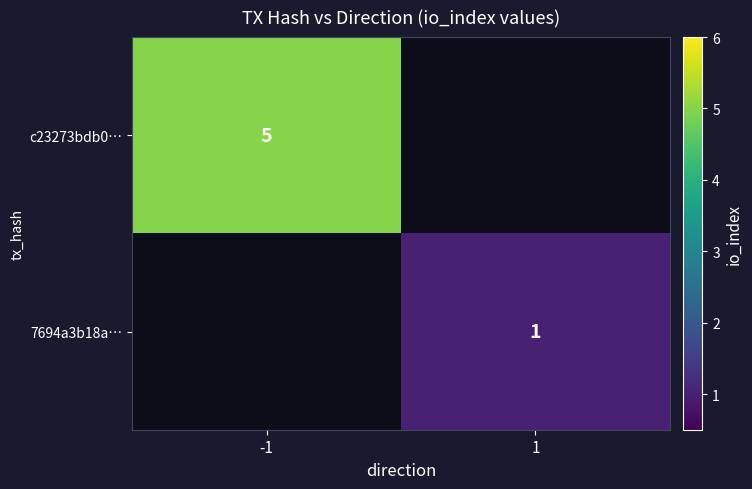

Is it true that c23273bdb0… equals 5 at -1?

True